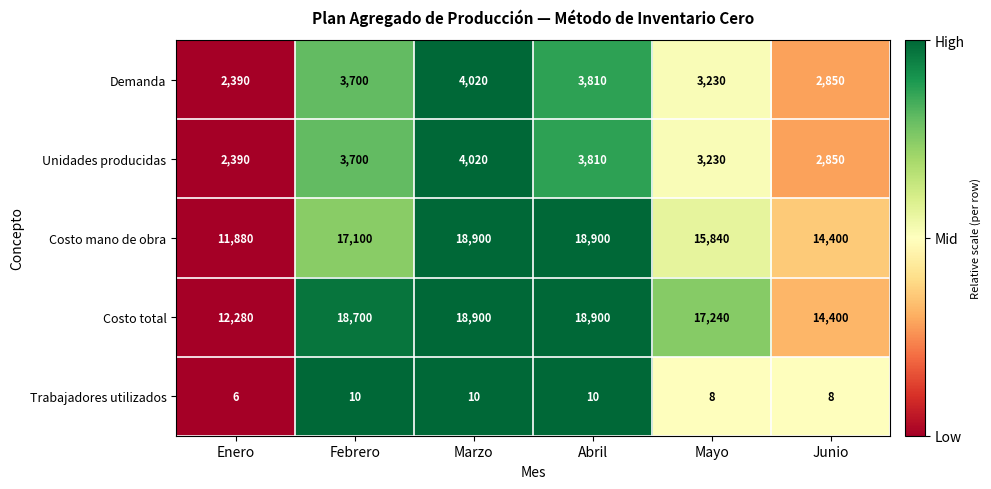

What is the approximate value of Costo total at Marzo?

18900